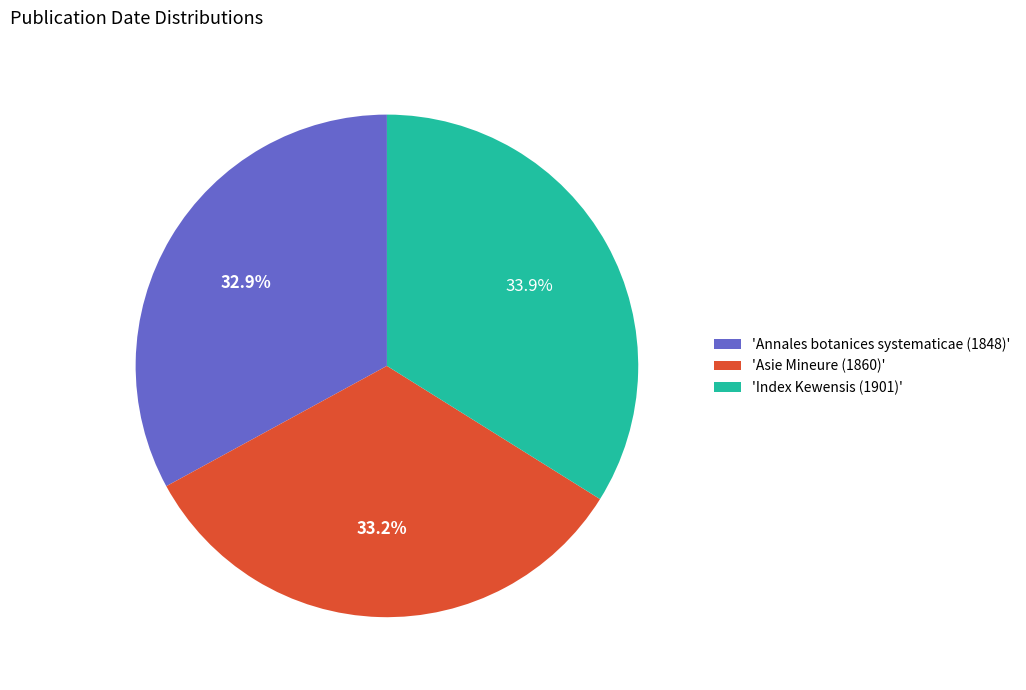

Is there a majority slice in this chart?

No